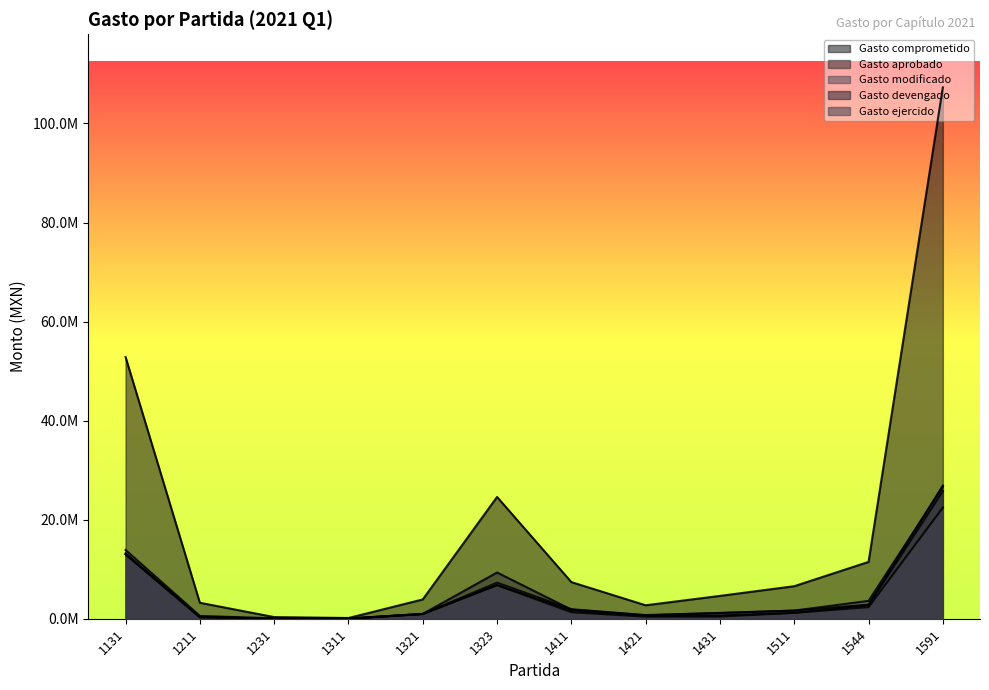

The Gasto aprobado series shows 13229465.0 at 1131. True or false?

True